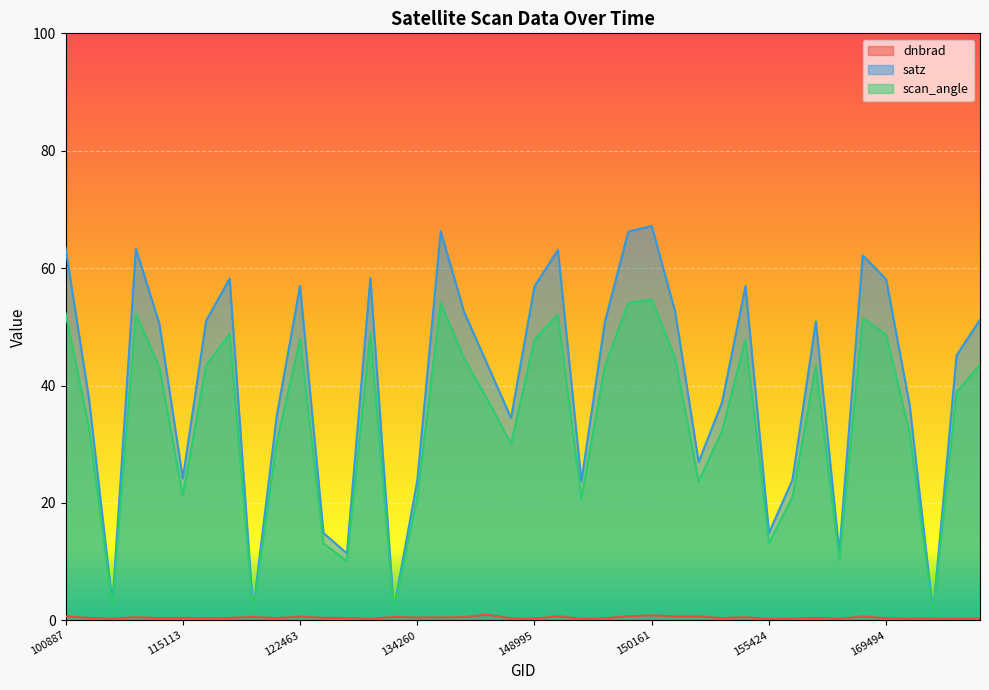

What position from the right is 104431?

38